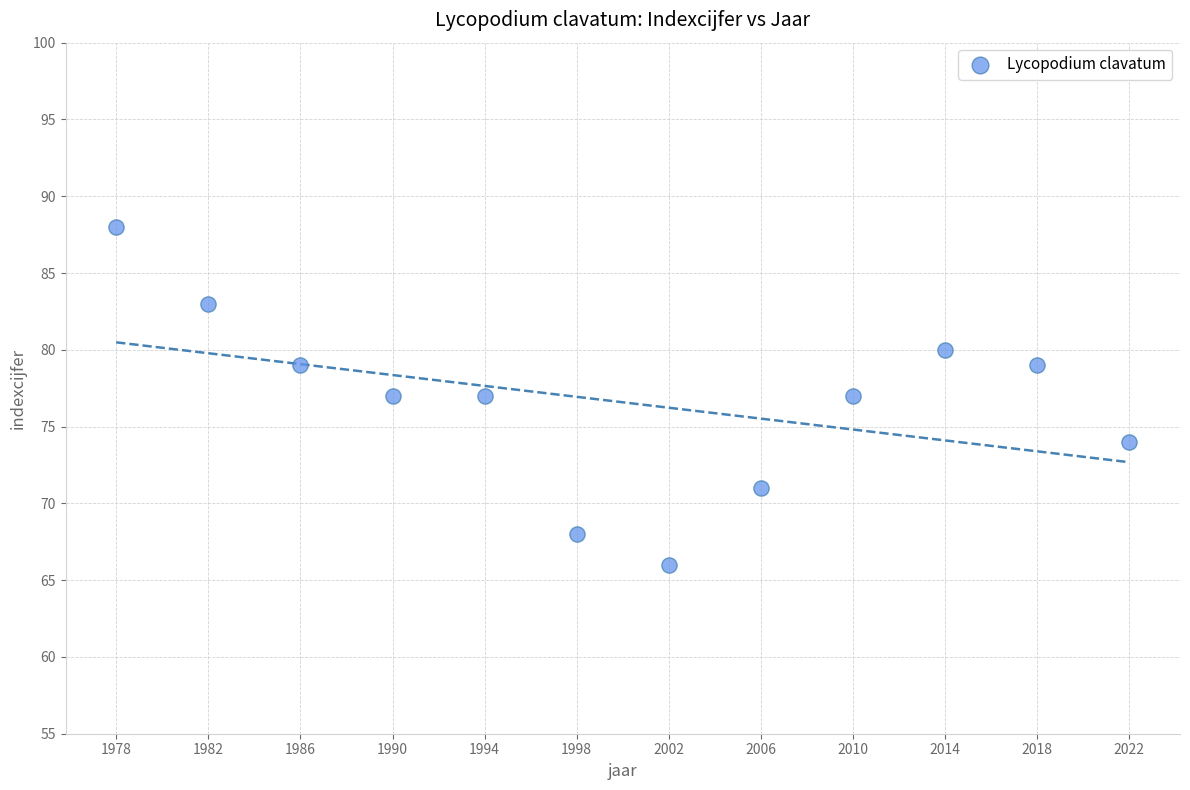

What is the range of X values (max minus min)?

44